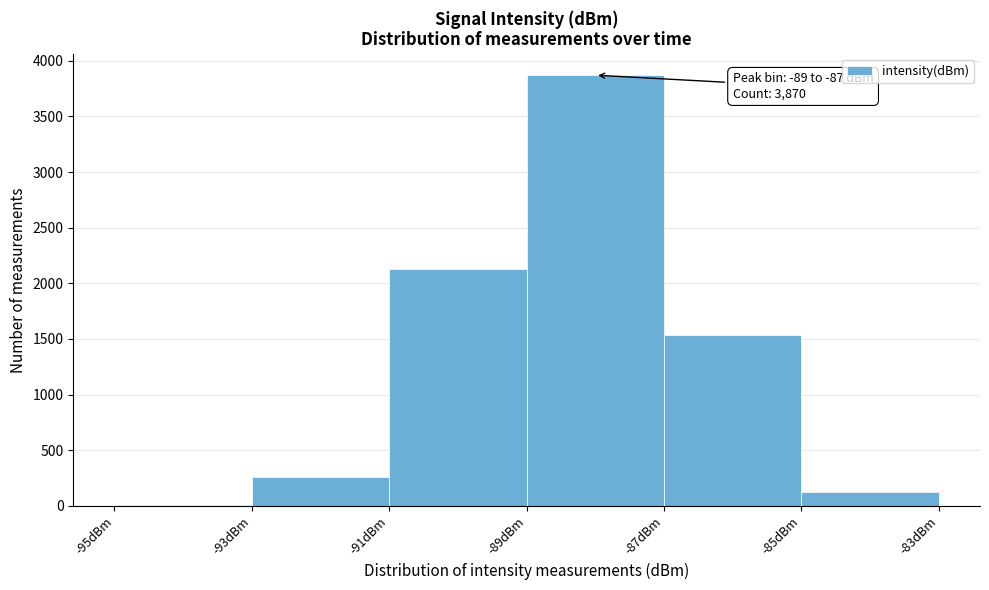

Which range on the x-axis has the tallest bar?

-89 to -87